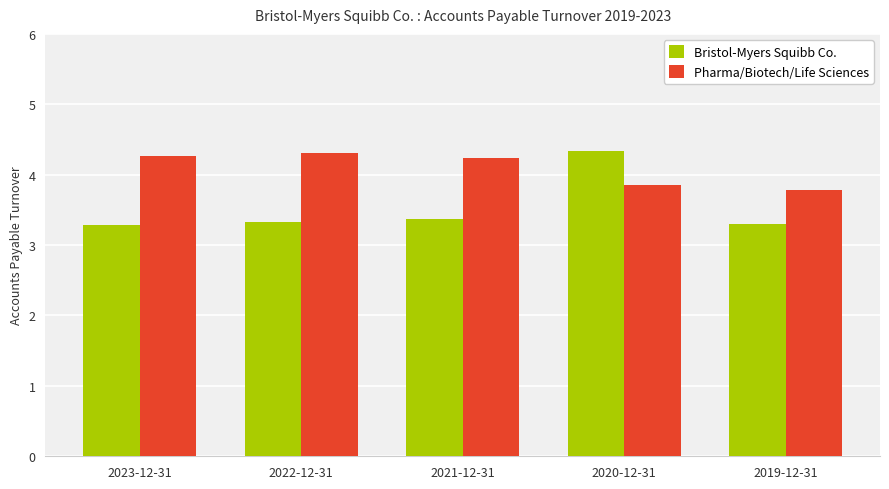

What value does the Bristol-Myers Squibb Co. series have at 2020-12-31?

4.3